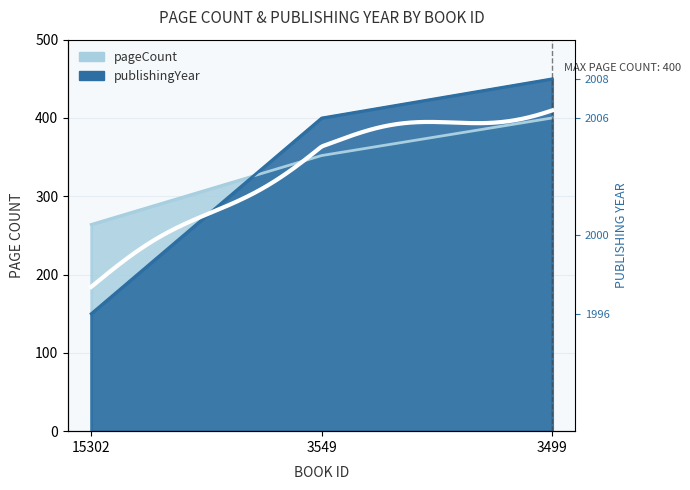

Which series has the widest spread of values?

publishingYear